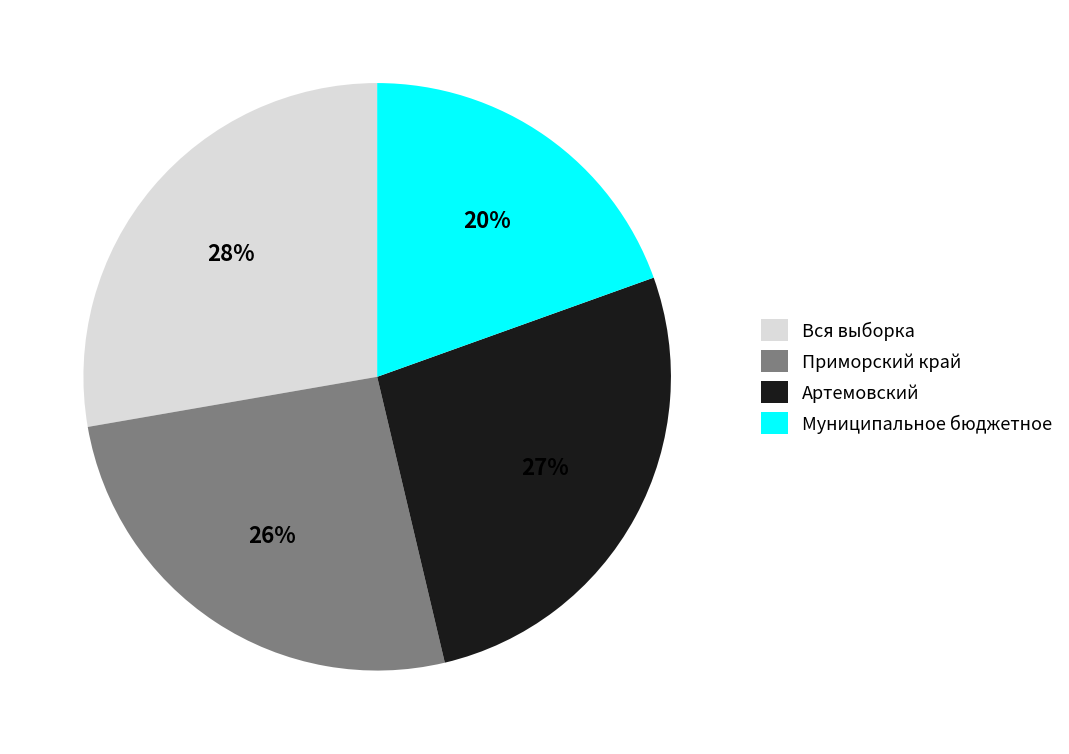

To the nearest percent, what is the average slice percentage?

25%